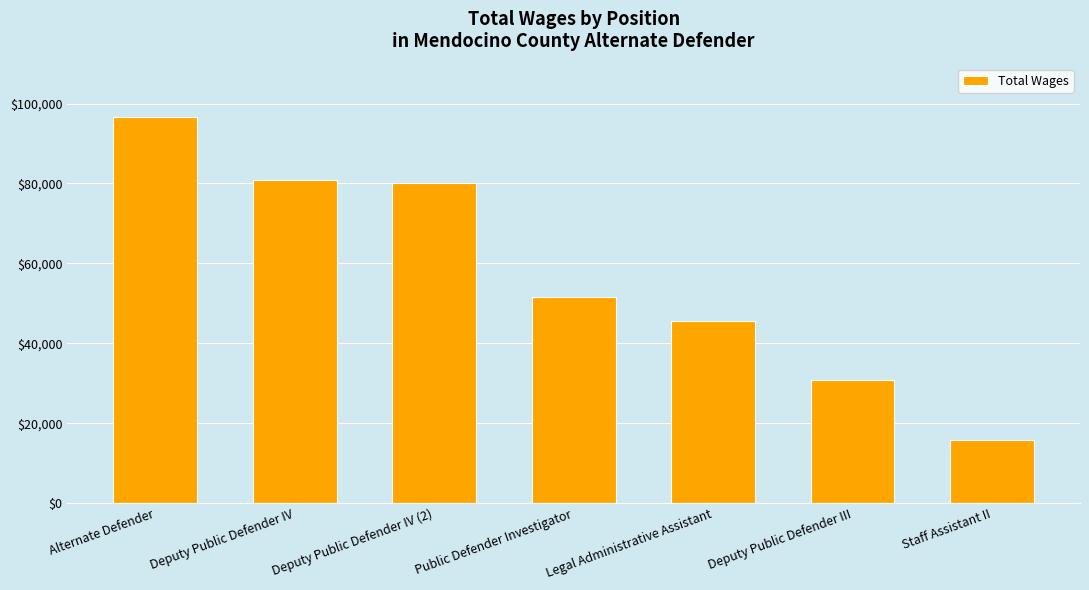

Is it true that the value at Public Defender Investigator is 51645?

True